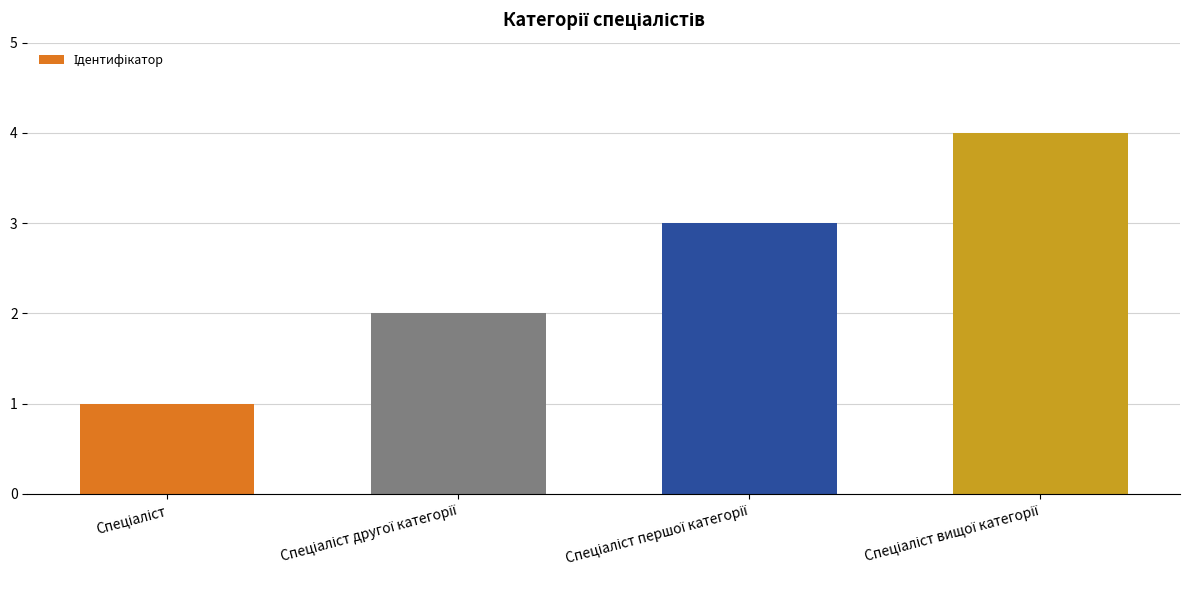

What is the greatest value displayed?

4